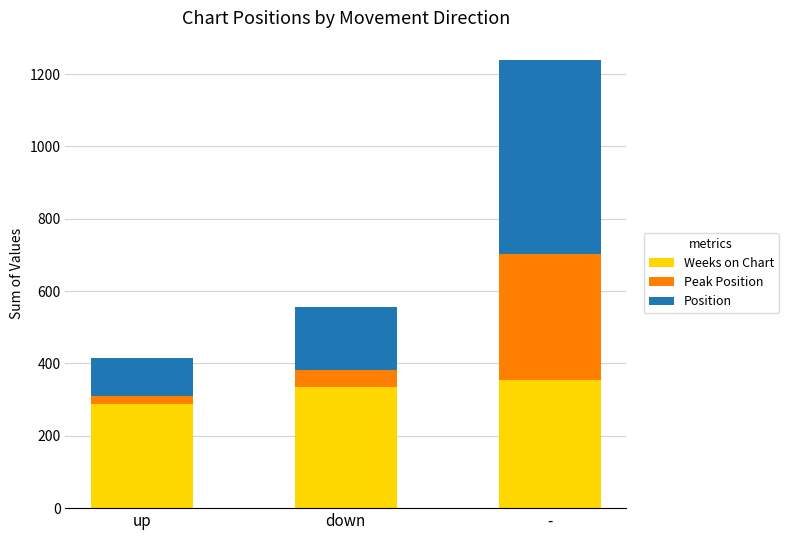

Is it true that Weeks on Chart equals 81 at down?

False